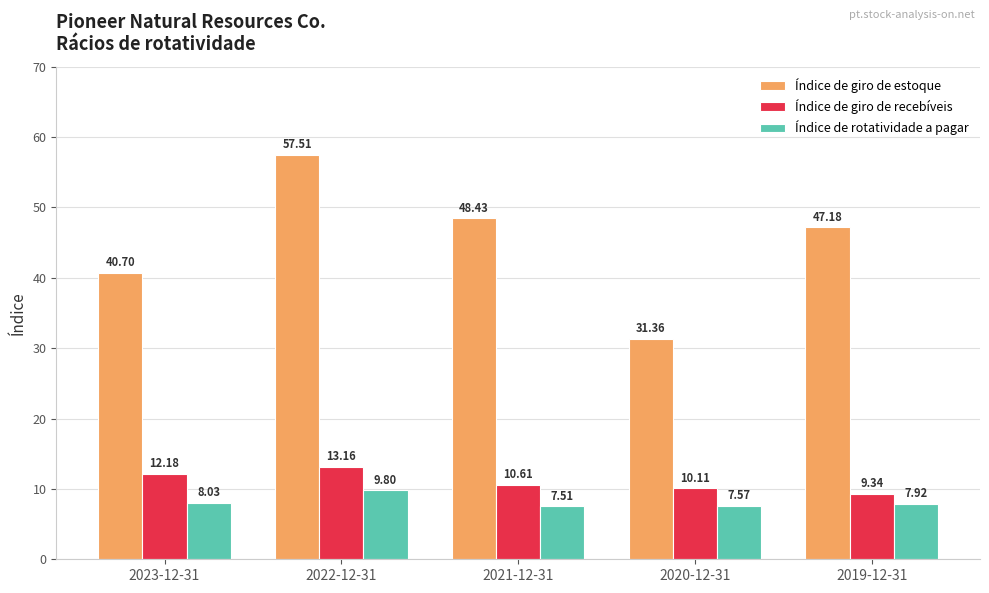

Reading left to right, extract all data points from this chart.

Índice de giro de estoque: 2023-12-31=40.7	2022-12-31=57.5	2021-12-31=48.4	2020-12-31=31.4	2019-12-31=47.2
Índice de giro de recebíveis: 2023-12-31=12.2	2022-12-31=13.2	2021-12-31=10.6	2020-12-31=10.1	2019-12-31=9.3
Índice de rotatividade a pagar: 2023-12-31=8.0	2022-12-31=9.8	2021-12-31=7.5	2020-12-31=7.6	2019-12-31=7.9